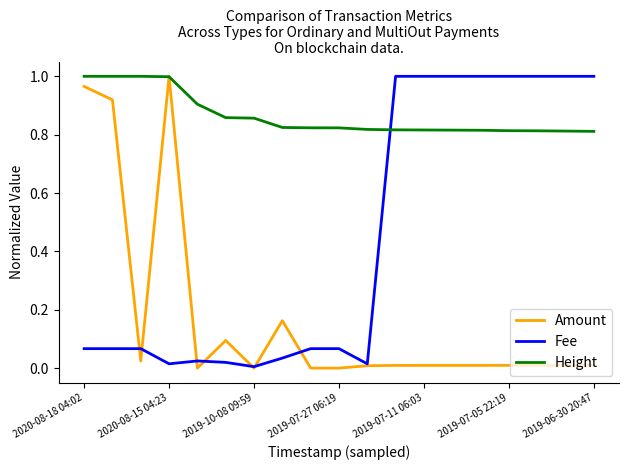

Which series has the largest total across all categories?

Height